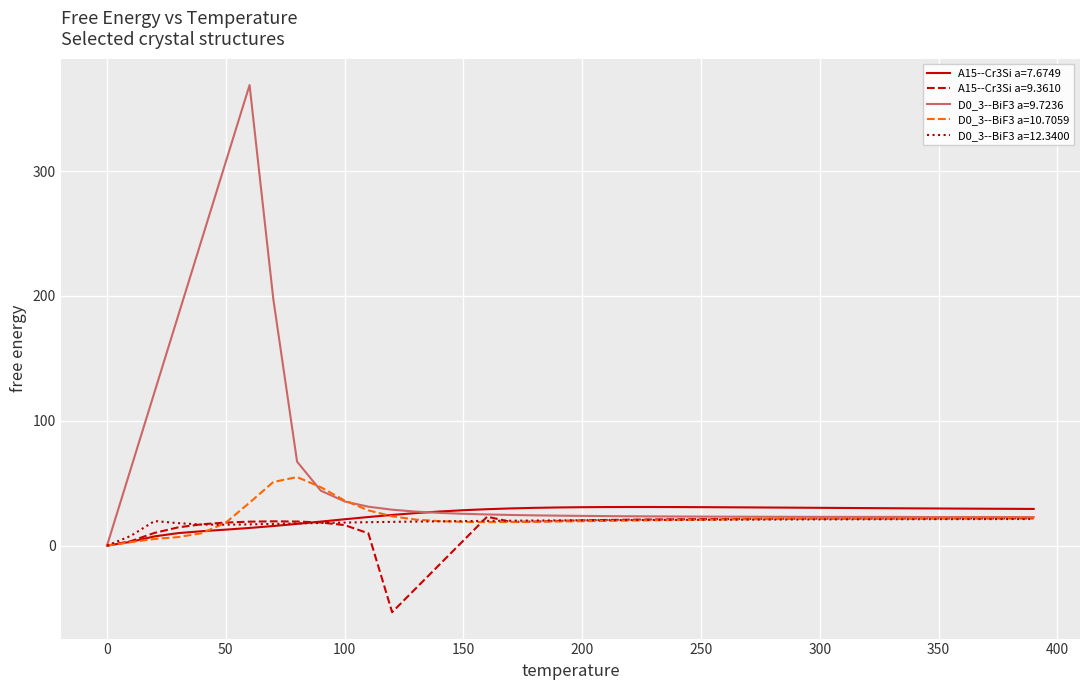

The A15--Cr3Si a=7.6749 series shows 30.8 at 250. True or false?

True